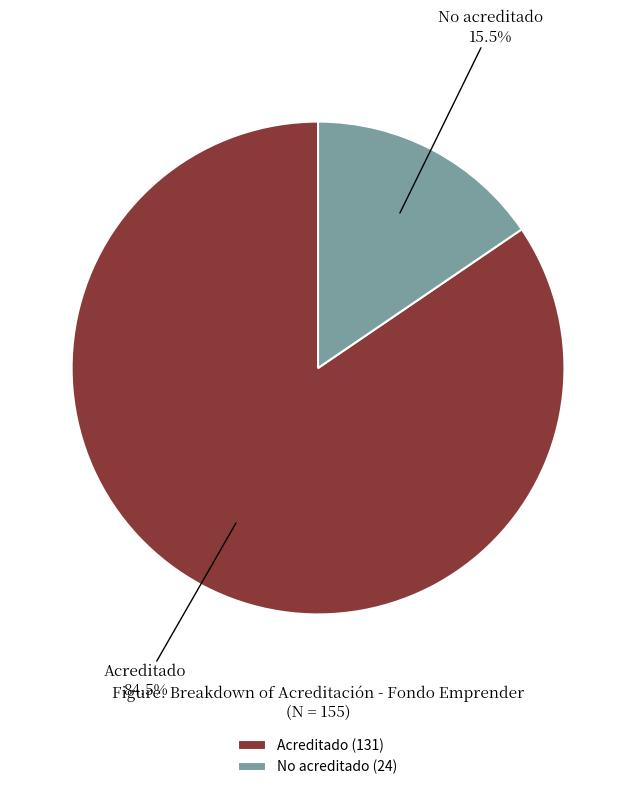

Is the sum of Acreditado and No acreditado greater than half?

Yes